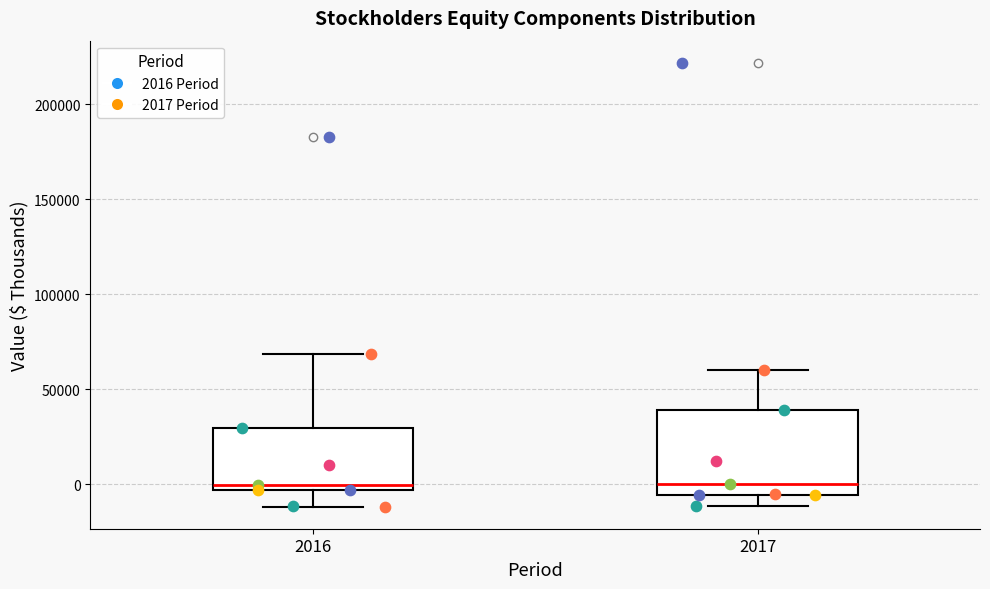

Which box is the tallest, from its lower edge to its upper edge?

2017